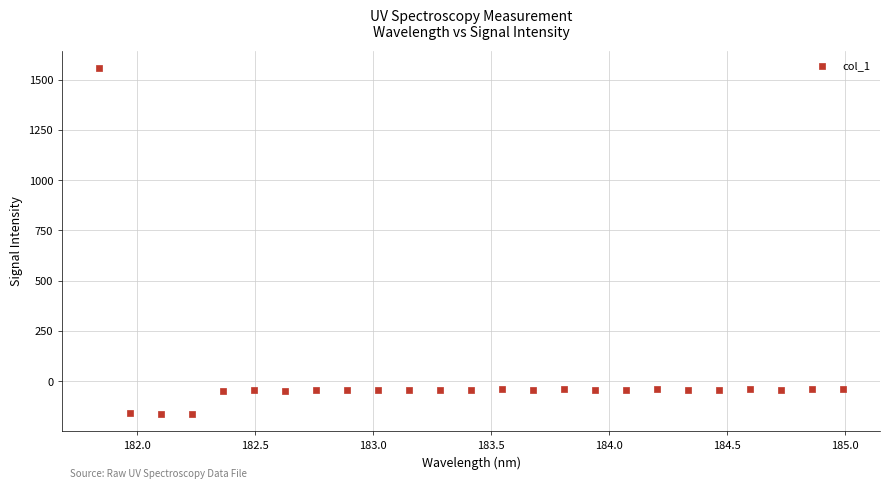

What is the range of Y values (max minus min)?

1722.0